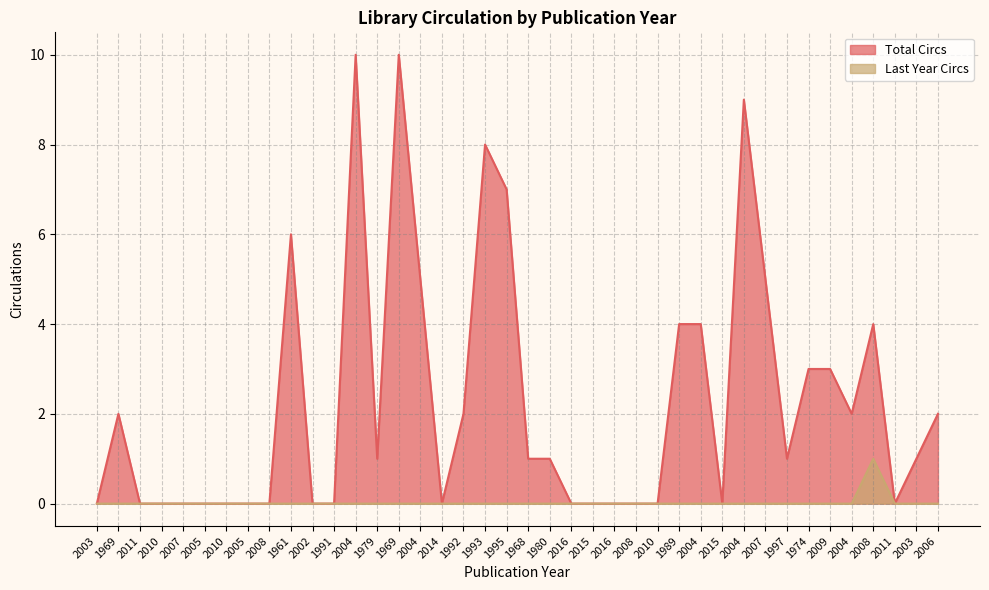

Between 2004 and 2010, which series saw the biggest shift?

Total Circs